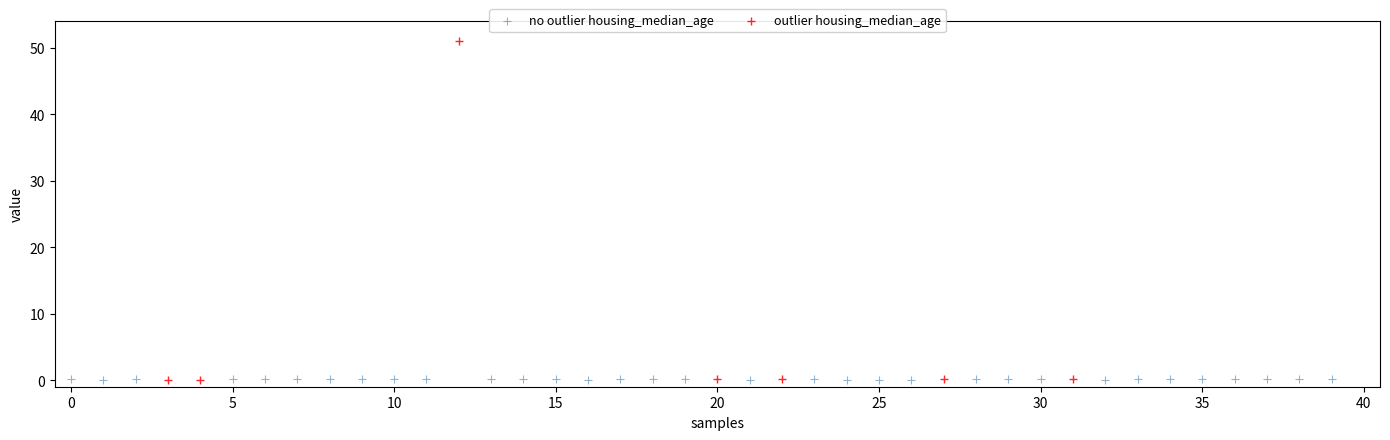

Which series has the widest spread of Y values?

outlier housing_median_age